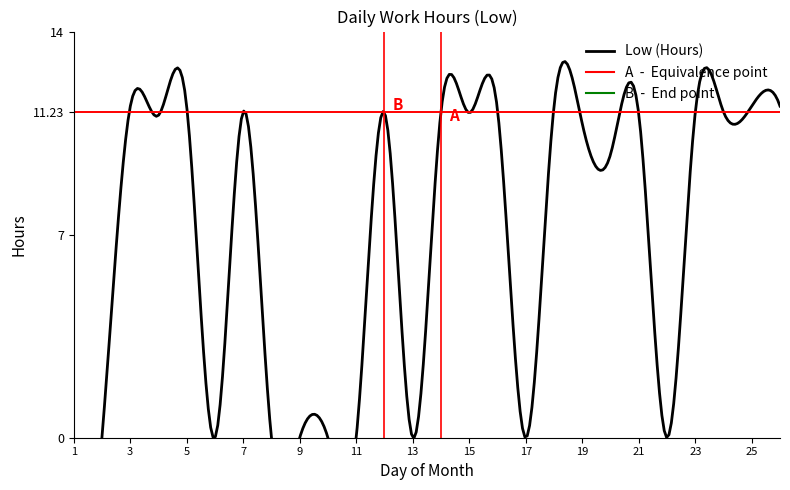

Is it true that the value at 12 is 11.2?

True